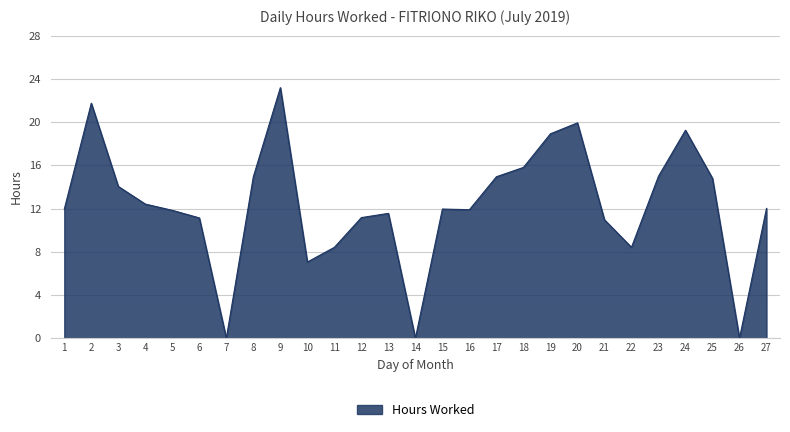

What is the greatest value displayed?

23.2